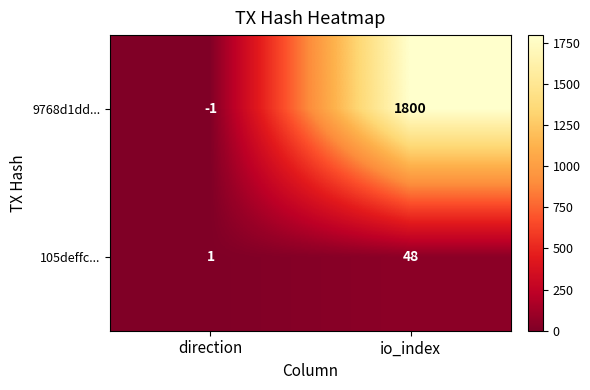

The 9768d1dd... series shows 2977 at io_index. True or false?

False